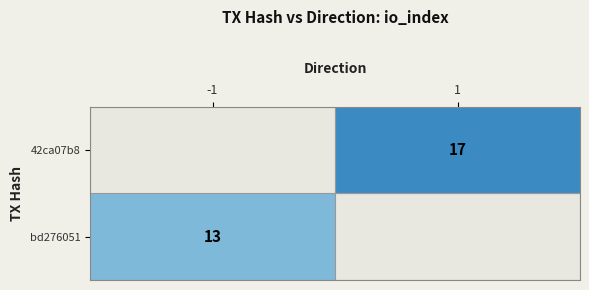

Reading right to left, what are all the values shown in this chart?

bd276051: io_index=13	direction=-1
42ca07b8: io_index=17	direction=1